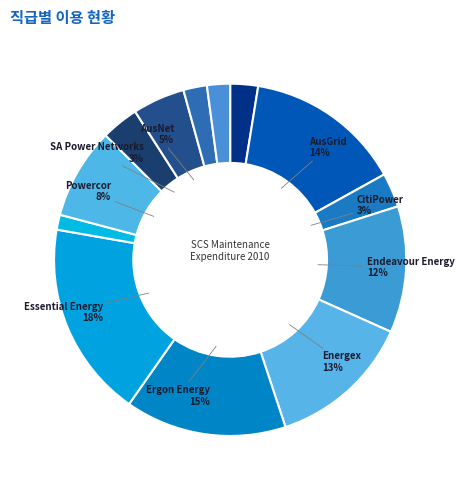

Count the number of slices in the pie.

13